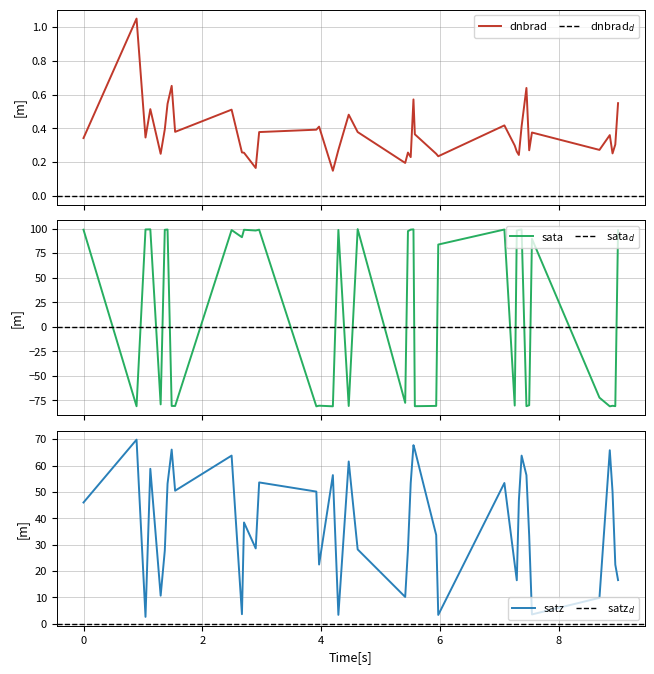

What is the highest value of the sata series?

99.5